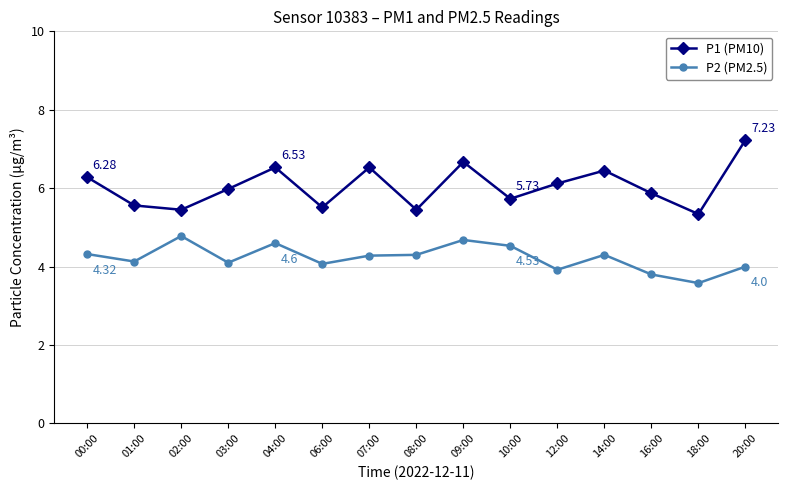

What is the average value of the P2 (PM2.5) series?

4.2